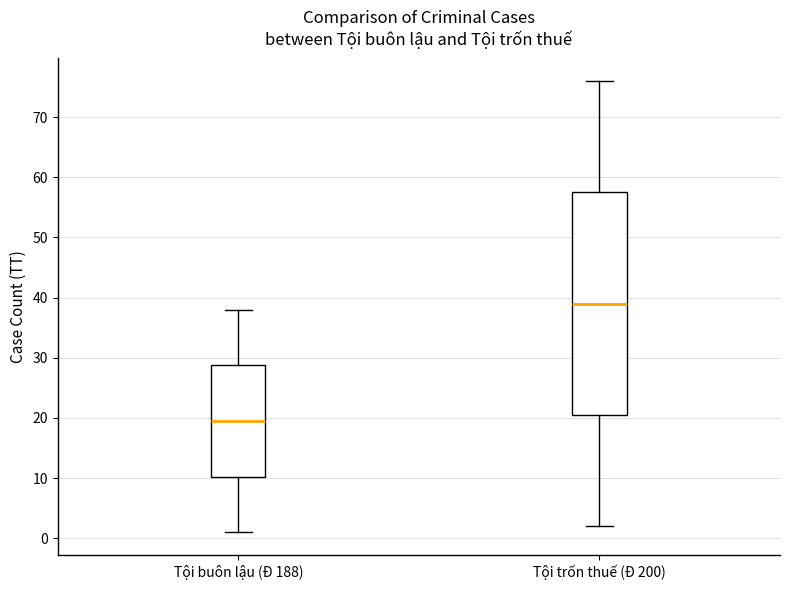

Where does the lower whisker of the box for Tội buôn lậu (Đ 188) end on the y-axis? The values are not printed on the chart, so give them approximately, as read against the axis.

1